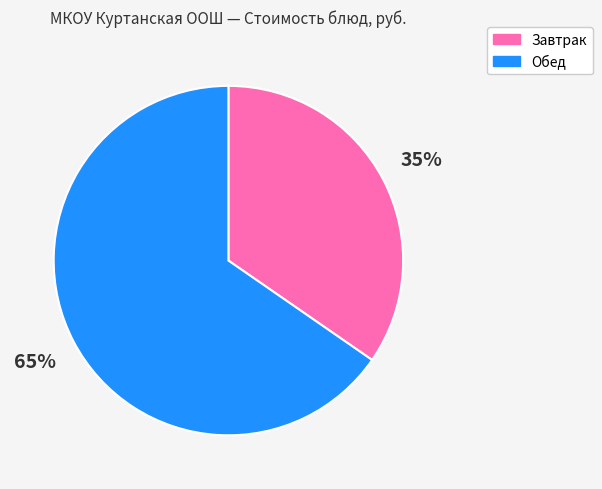

Is there a majority slice in this chart?

Yes